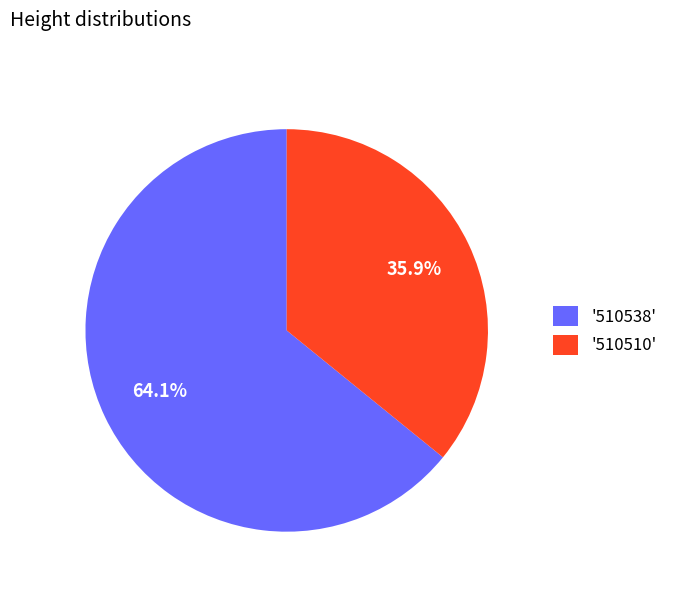

What is the majority slice?

'510538'